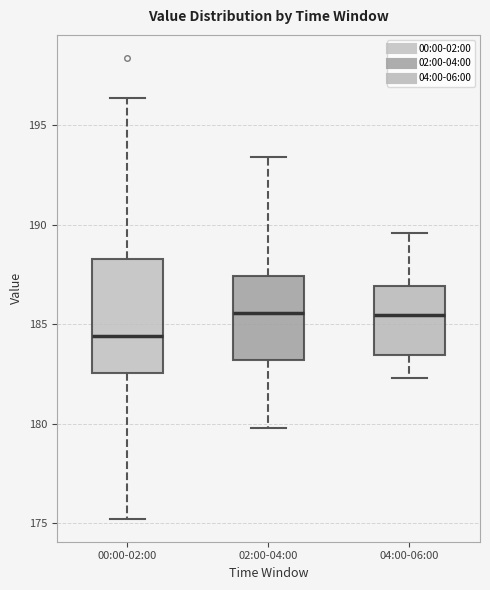

Where does the median line of the box for 00:00-02:00 sit on the y-axis? The values are not printed on the chart, so give them approximately, as read against the axis.

184.5